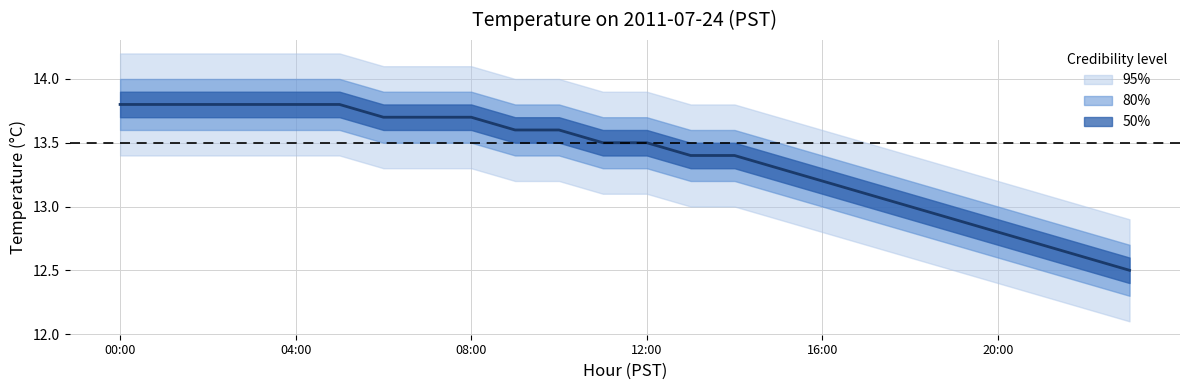

Which category has the highest value across all series?

00:00